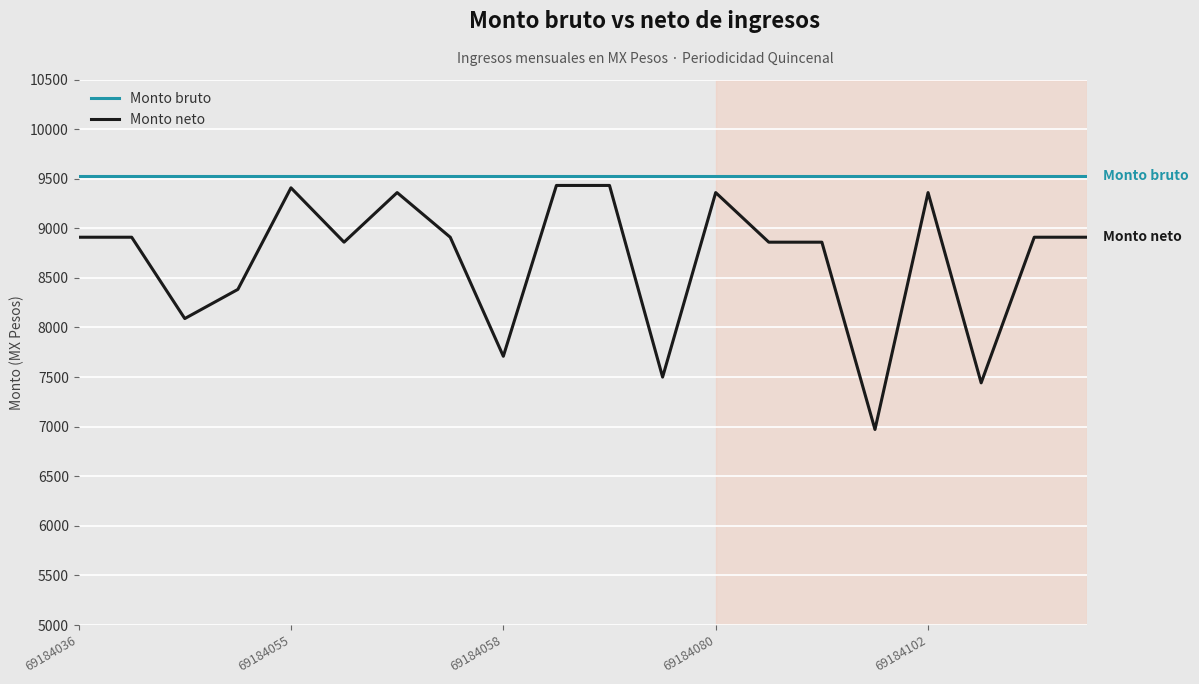

How many lines are shown in the chart?

2